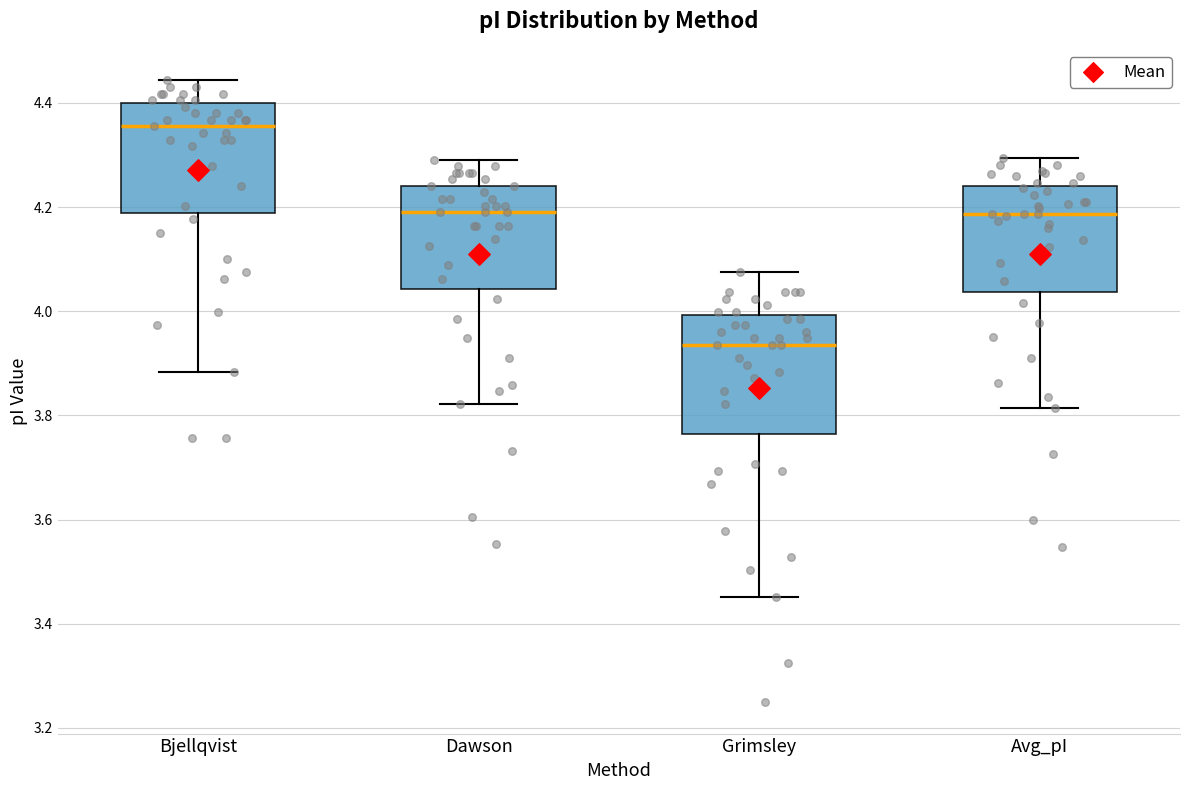

Reading left to right, read every box against the y-axis: the position of its median line, the range the box covers, and the ends of its whiskers. The values are not printed on the chart, so give them approximately, as read against the axis.

Bjellqvist: median 4.36, box 4.18 to 4.40, whiskers 3.88 to 4.44
Dawson: median 4.20, box 4.04 to 4.24, whiskers 3.82 to 4.30
Grimsley: median 3.94, box 3.76 to 4.00, whiskers 3.46 to 4.08
Avg_pI: median 4.18, box 4.04 to 4.24, whiskers 3.82 to 4.30